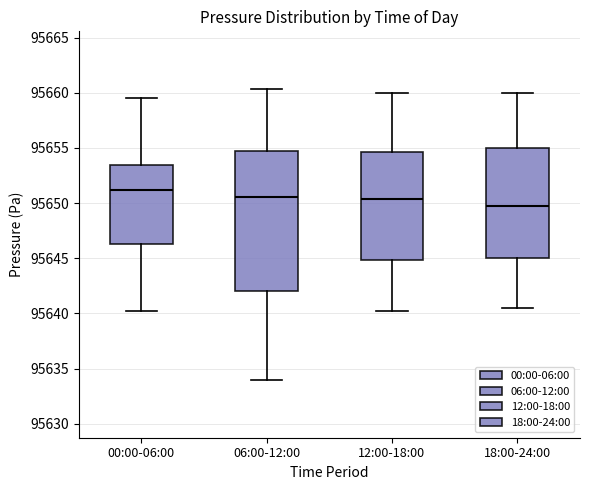

Reading left to right, read every box against the y-axis: the position of its median line, the range the box covers, and the ends of its whiskers. The values are not printed on the chart, so give them approximately, as read against the axis.

00:00-06:00: median 95651.0, box 95646.5 to 95653.5, whiskers 95640.0 to 95659.5
06:00-12:00: median 95650.5, box 95642.0 to 95655.0, whiskers 95634.0 to 95660.5
12:00-18:00: median 95650.5, box 95645.0 to 95654.5, whiskers 95640.5 to 95660.0
18:00-24:00: median 95650.0, box 95645.0 to 95655.0, whiskers 95640.5 to 95660.0